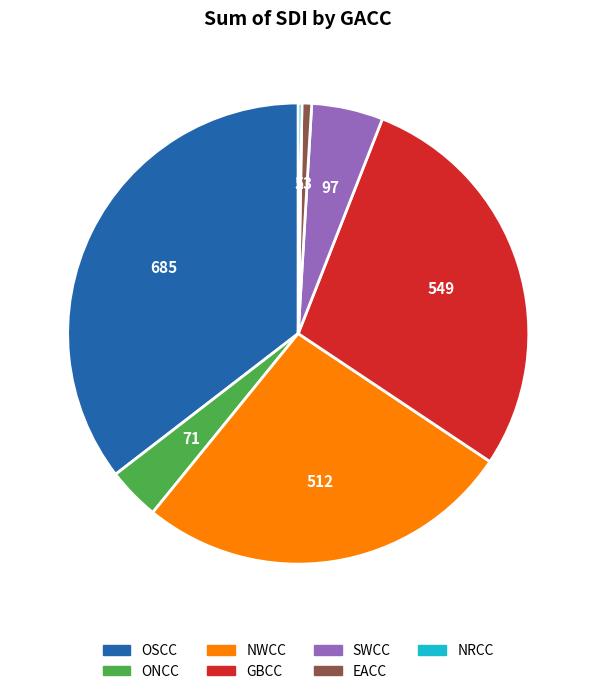

Does any single category account for the majority?

No